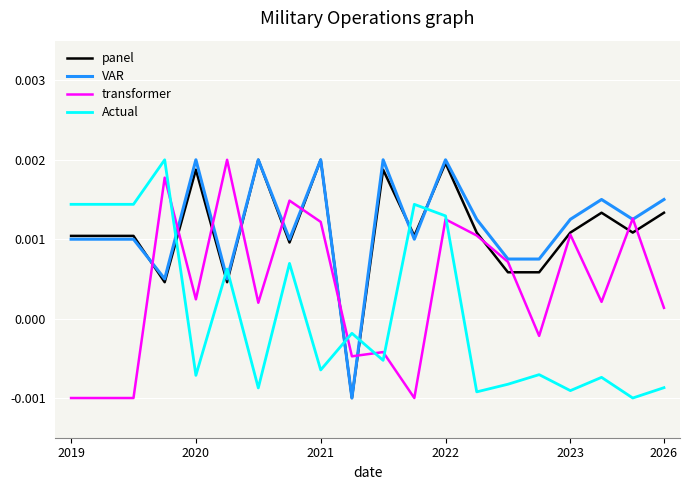

How many times do panel and Actual cross each other?

7